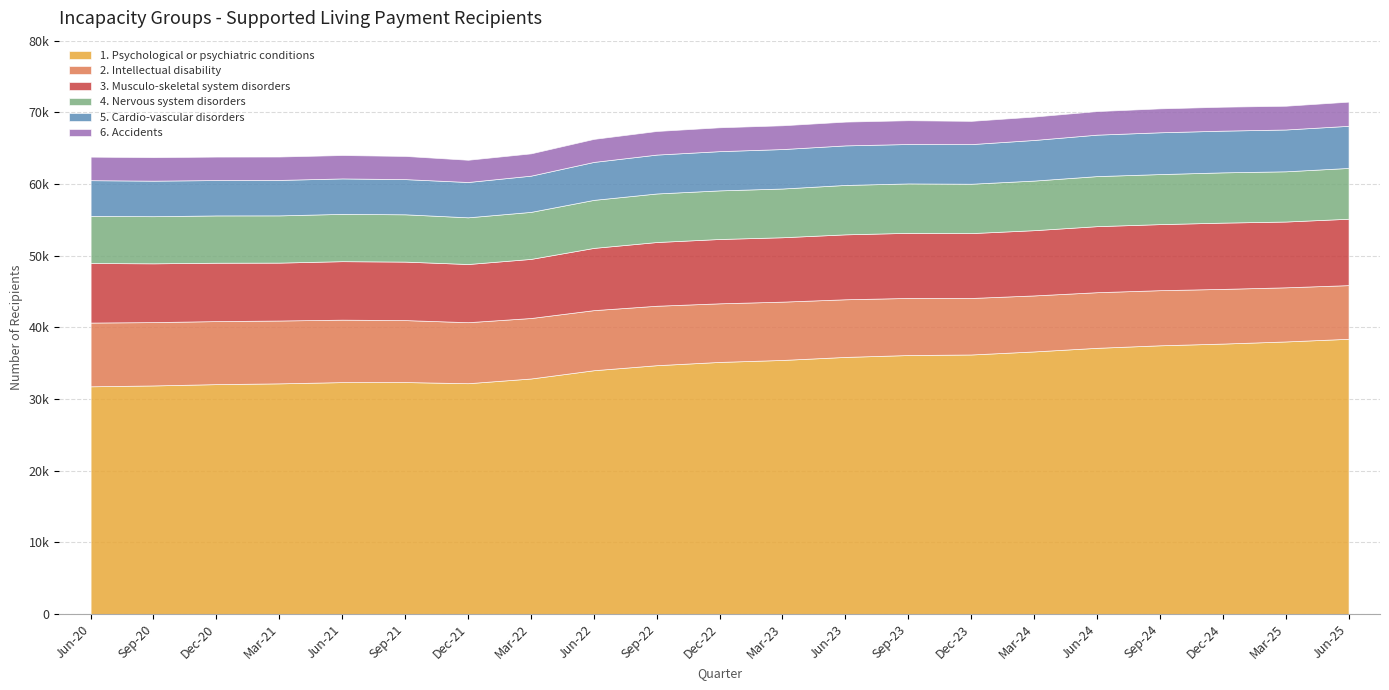

What is the label of the 21st point from the right?

Jun-20